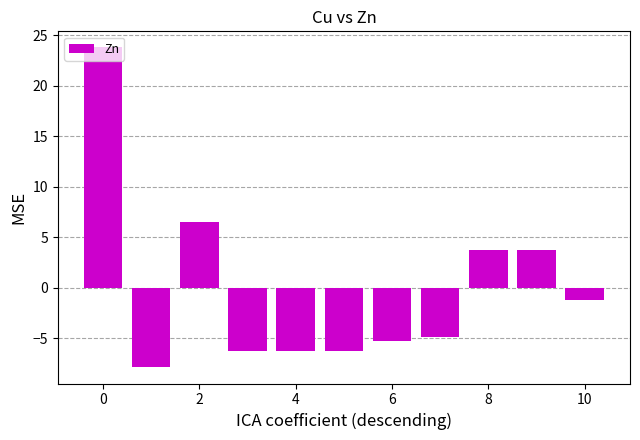

What is the greatest value displayed?

23.8